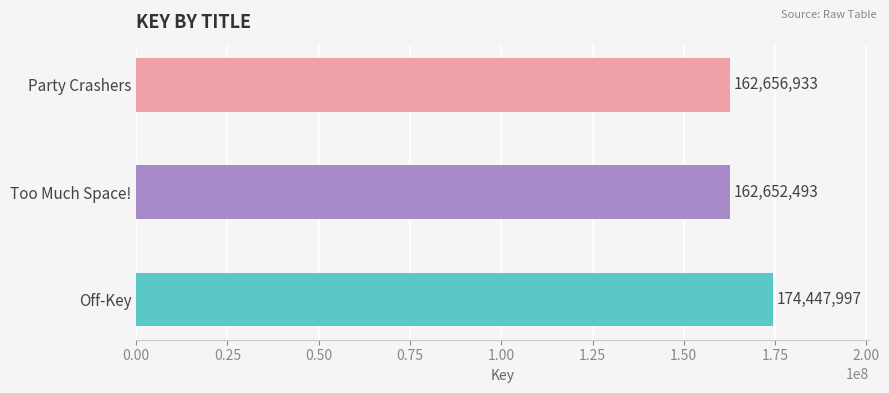

What is the ratio of the value at Off-Key to the value at Too Much Space!?

1.1